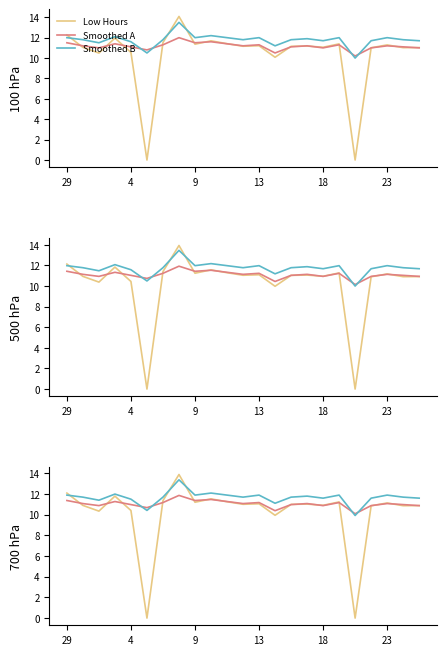

Which category has the highest value in the Smoothed A series?

7